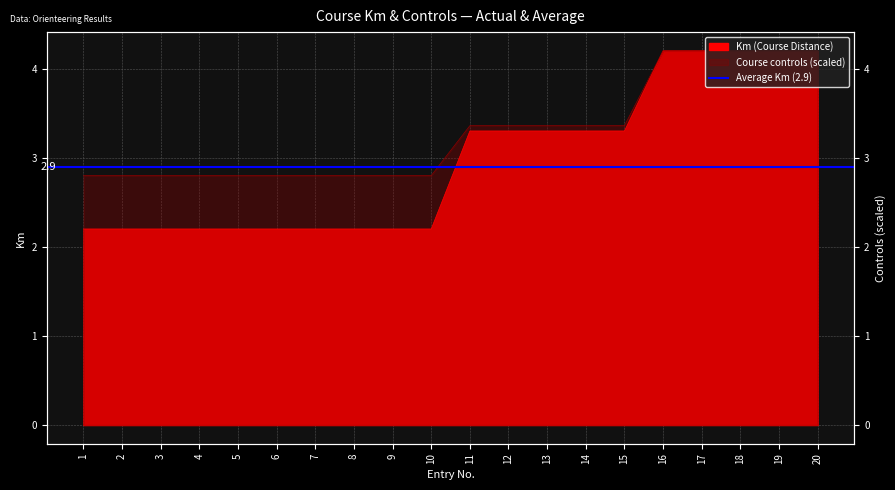

Rank the series by their maximum value, from highest to lowest.

Km, Course controls